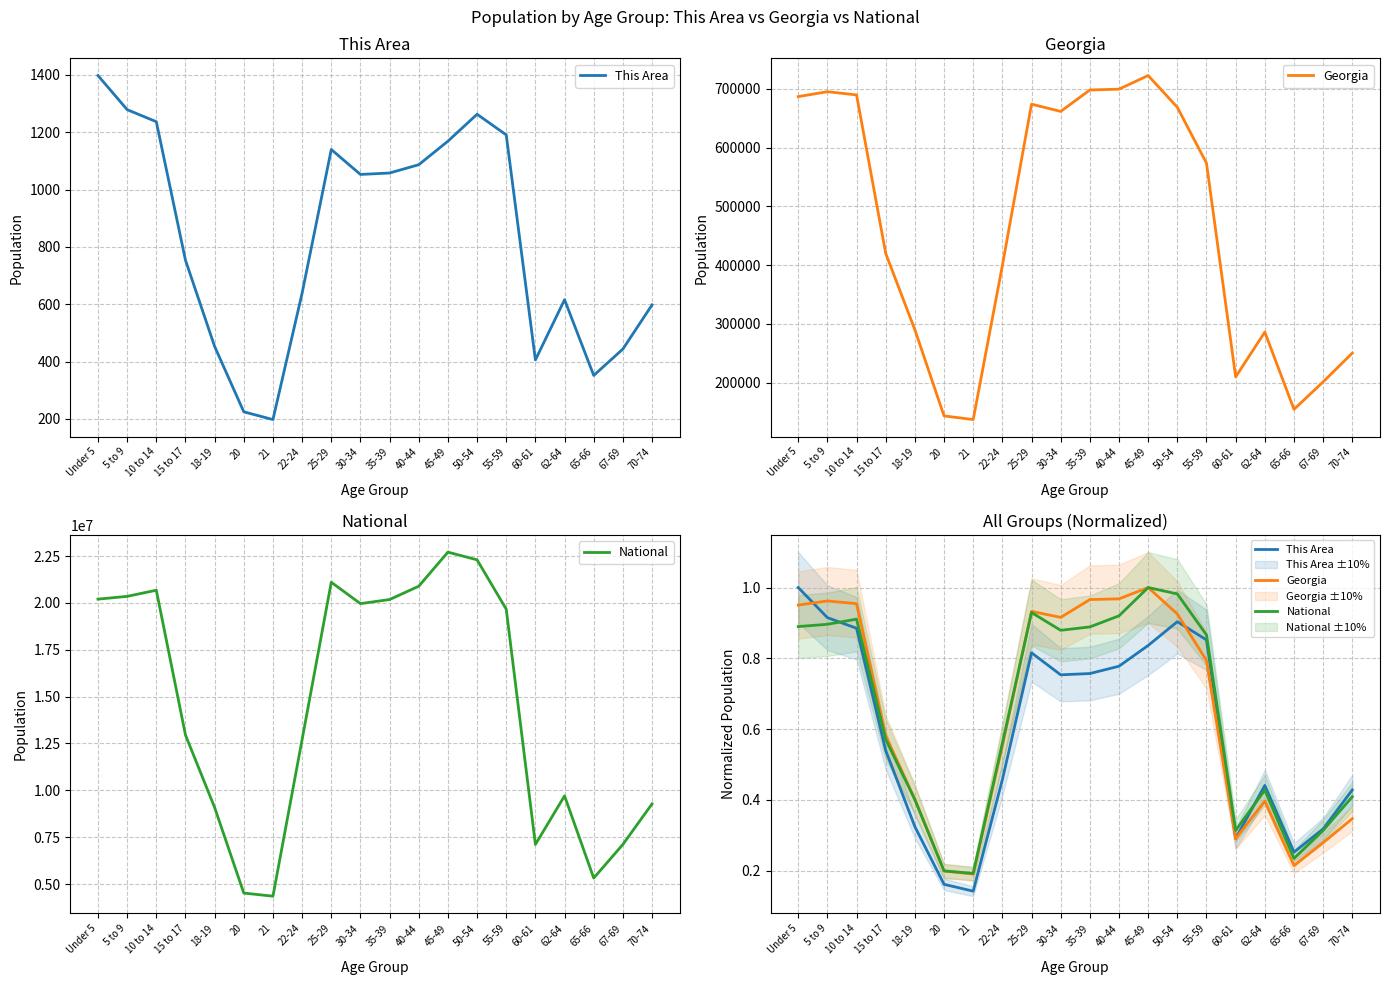

What position from the right is 35-39?

10